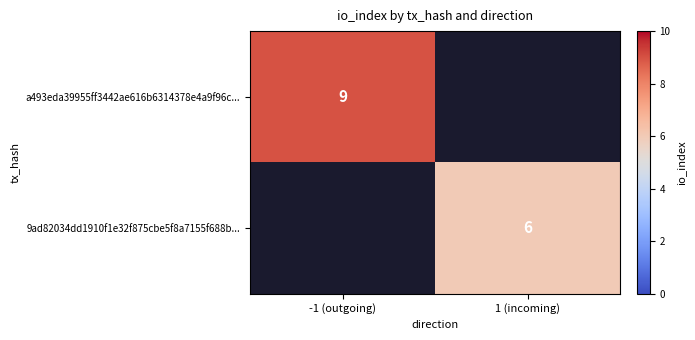

The 9ad82034dd1910f1e32f875cbe5f8a7155f688b... series shows 6 at 1 (incoming). True or false?

True